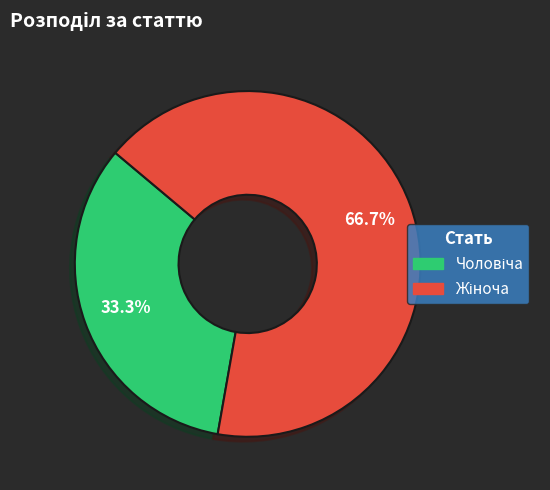

Does any single category account for the majority?

Yes